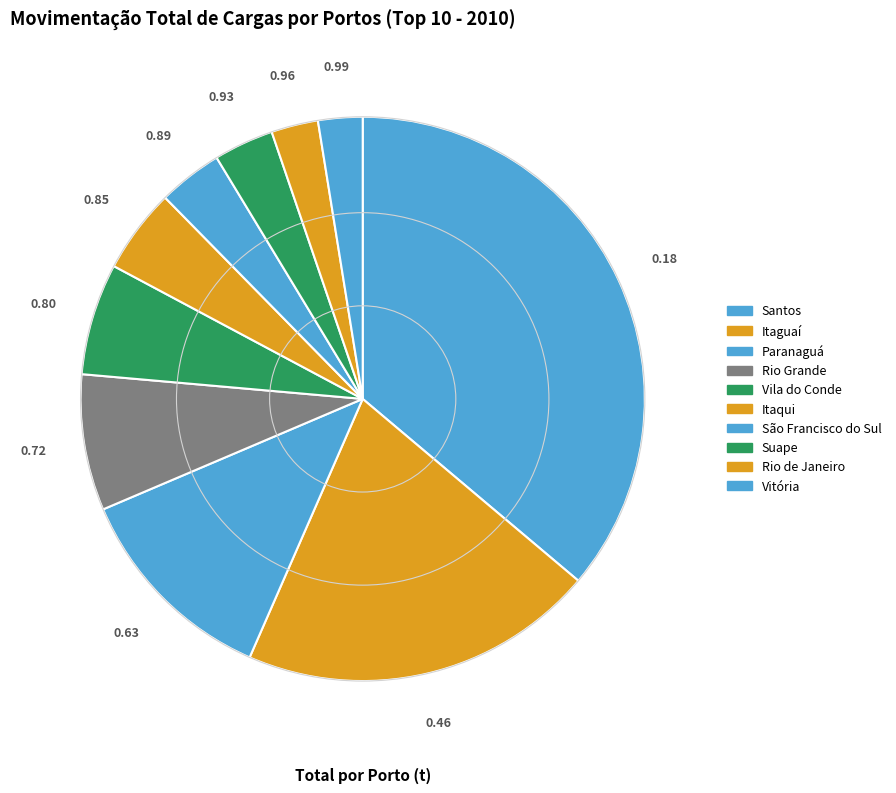

Which slice is the largest?

Santos